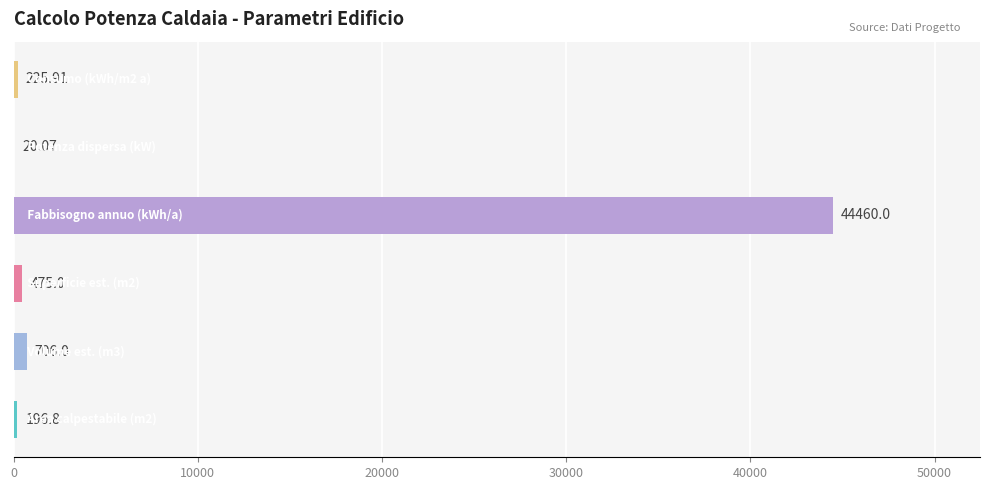

Count the number of data series in this chart.

1